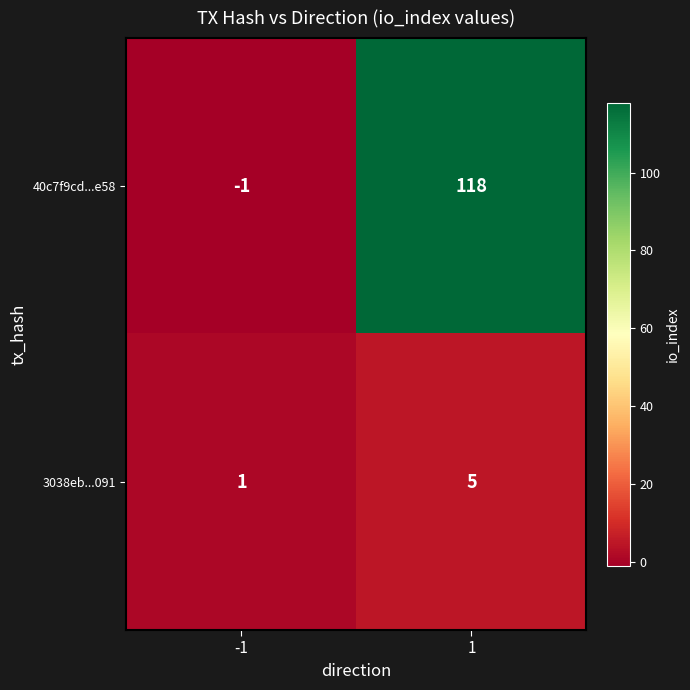

At 1, list the series in order from largest to smallest.

40c7f9cd...e58, 3038eb...091